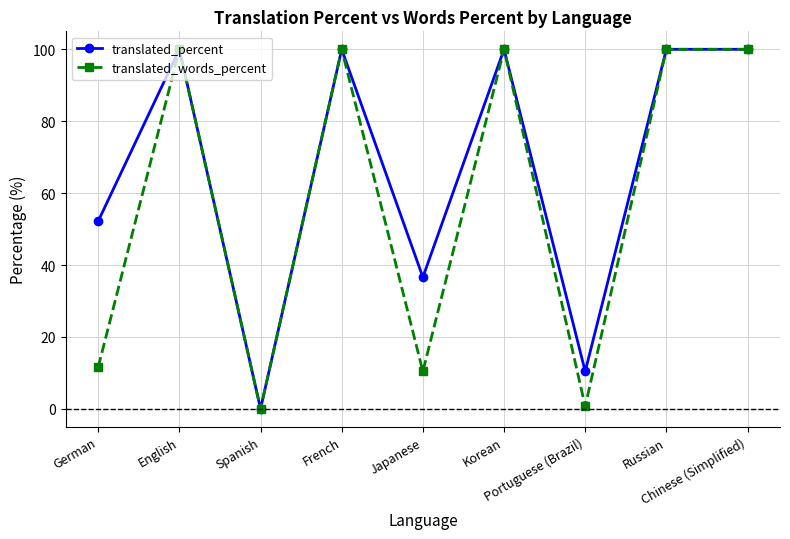

Does the chart display data point markers on the line(s)?

Yes